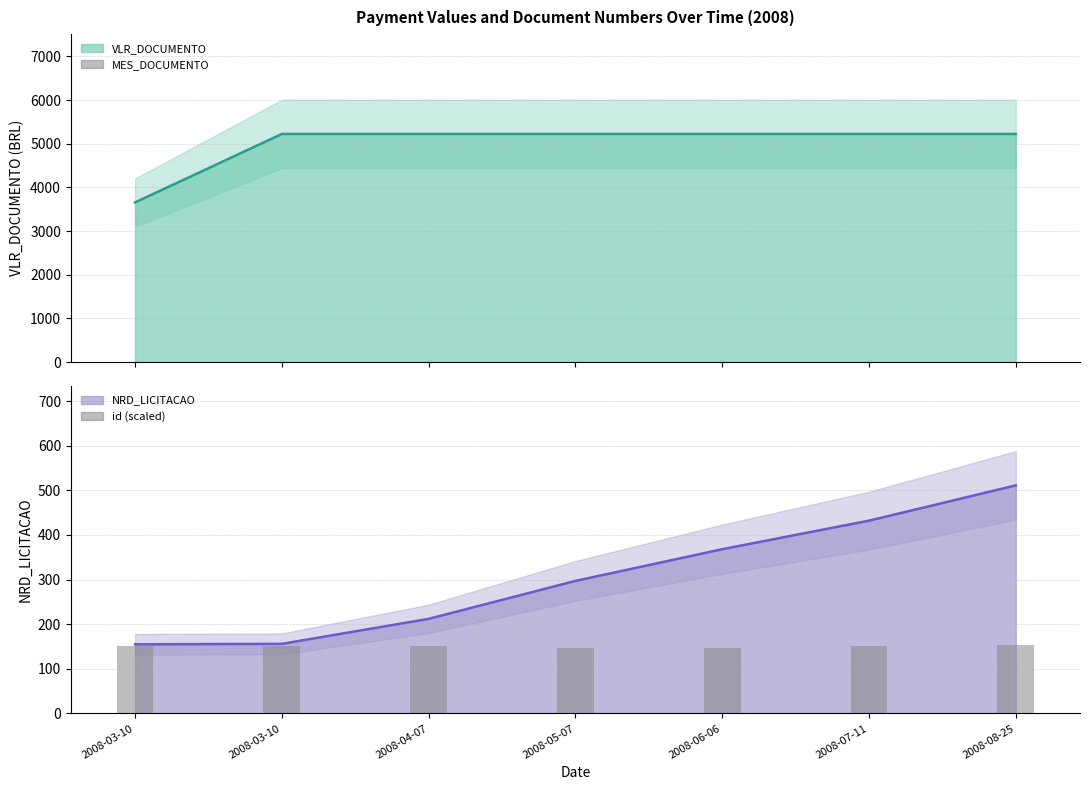

What is the average value of the id (scaled) series?

149.9